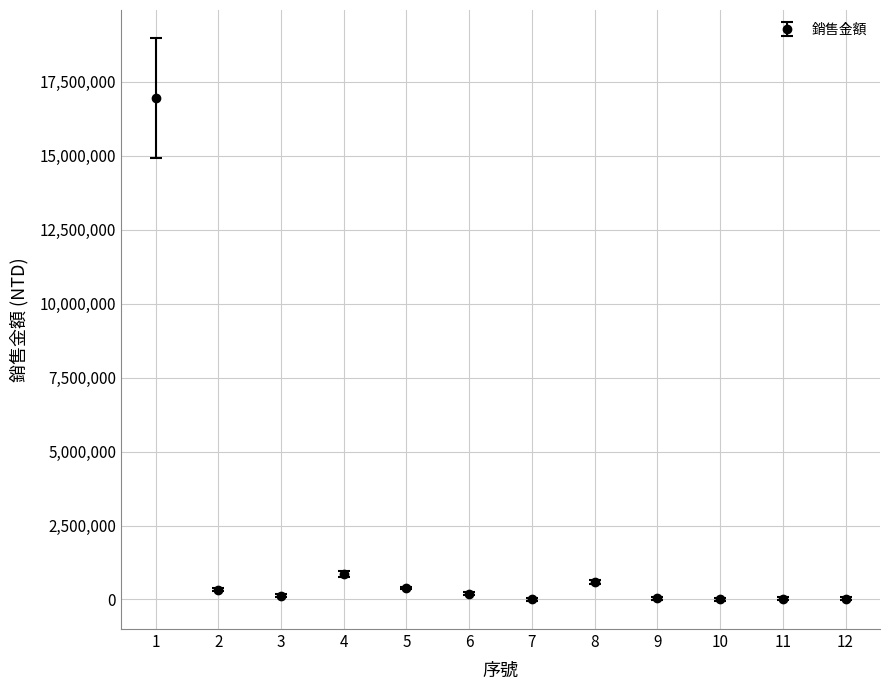

What is the change in value from 1 to 4?

-16082652